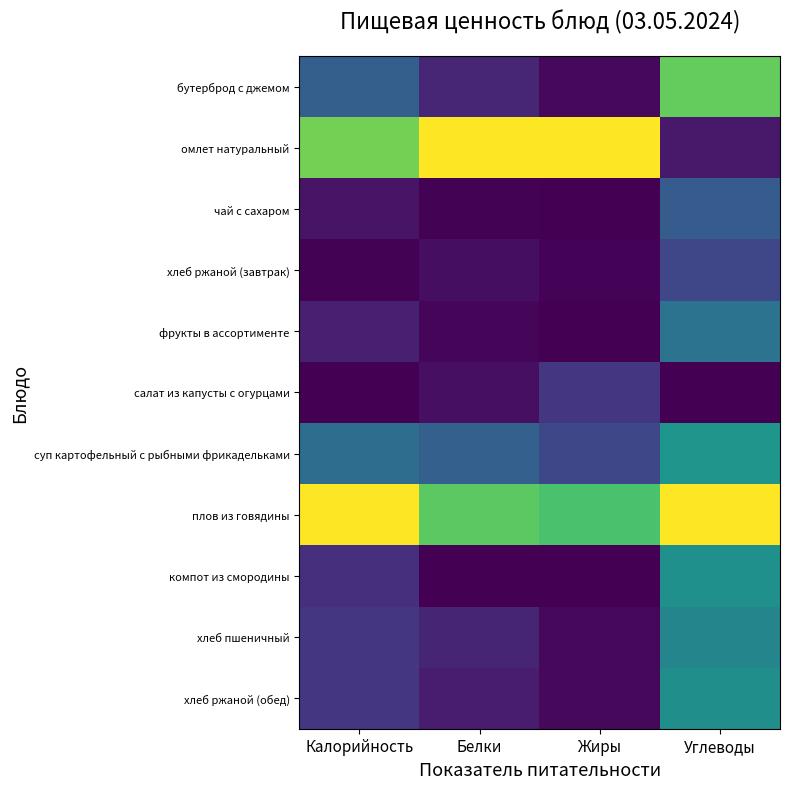

Which series has the largest total across all categories?

плов из говядины